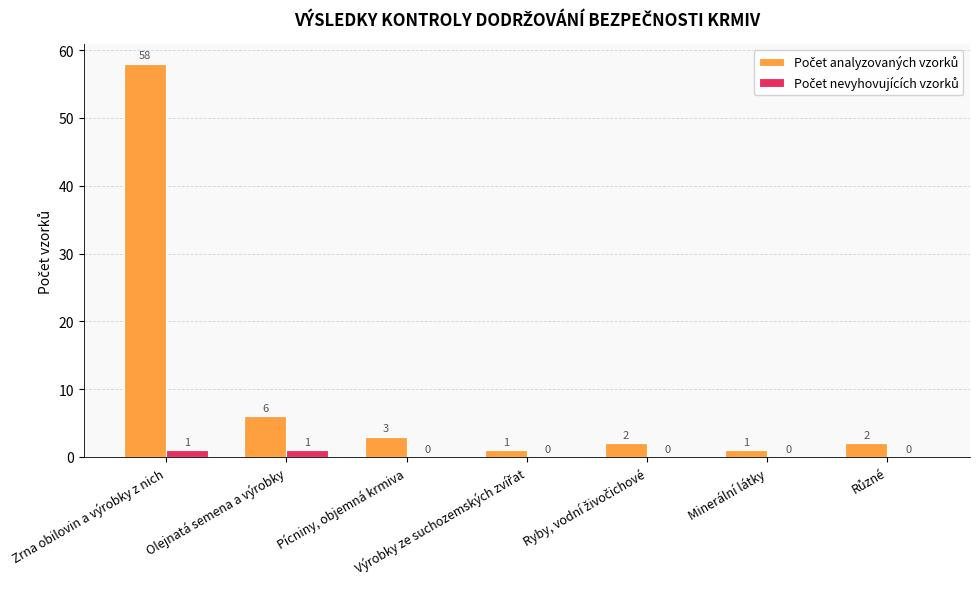

What is the greatest value displayed?

58